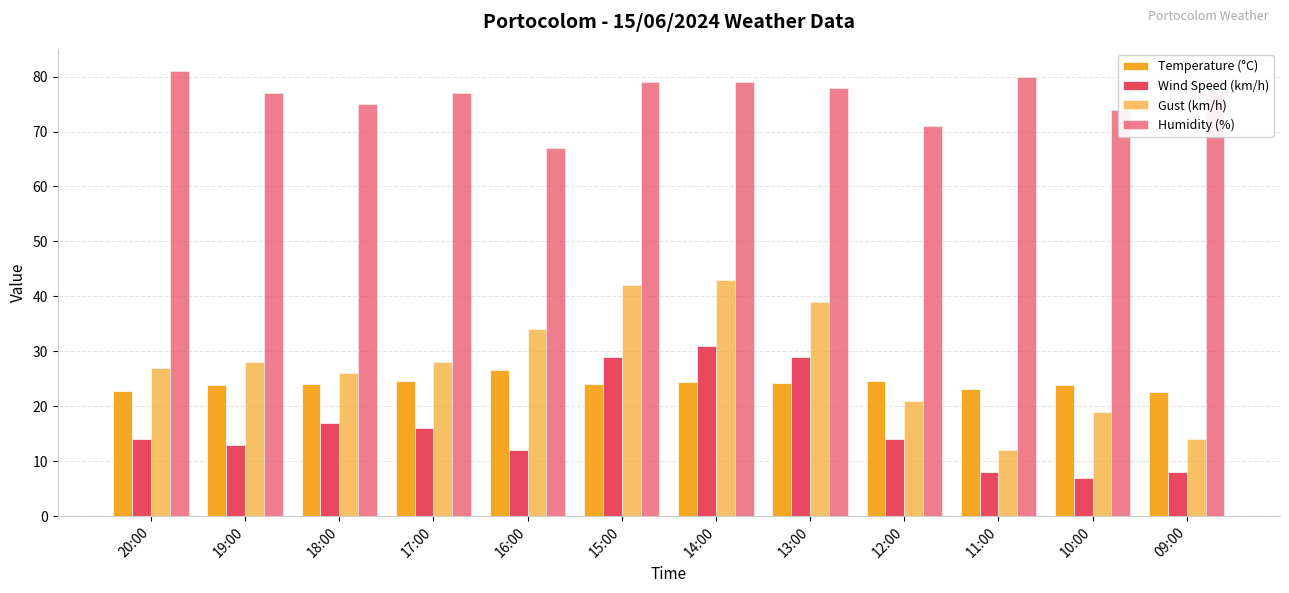

Which category has the lowest value in the Gust (km/h) series?

11:00